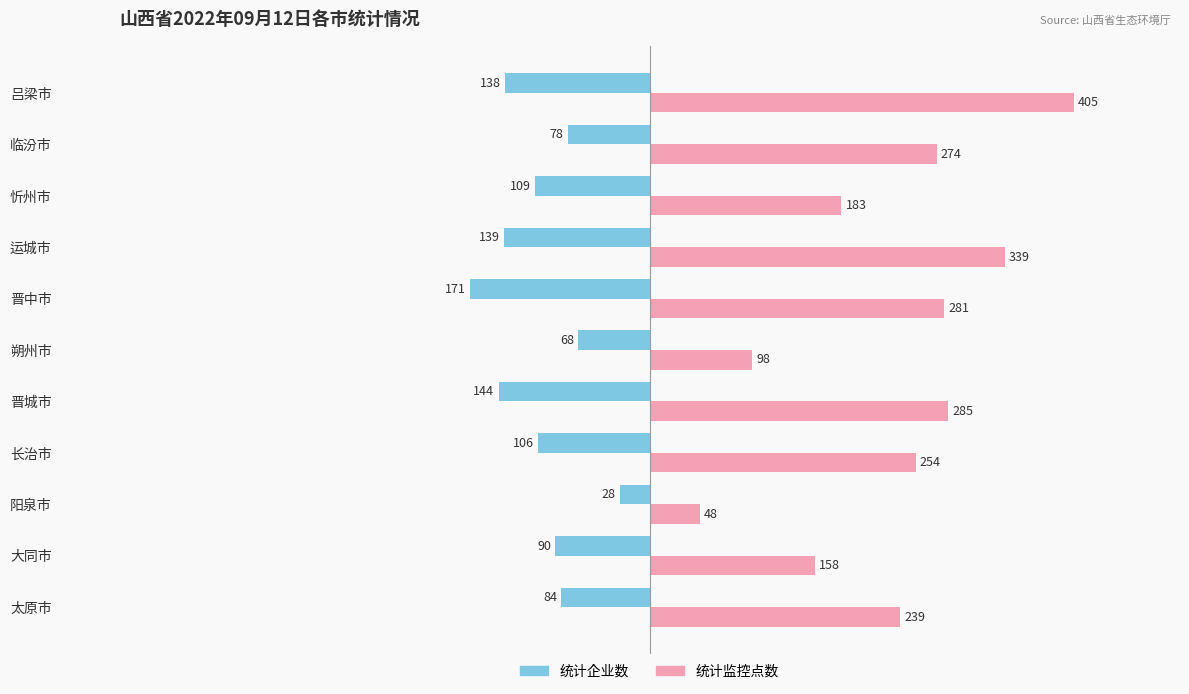

Which category has the highest value across all series?

吕梁市